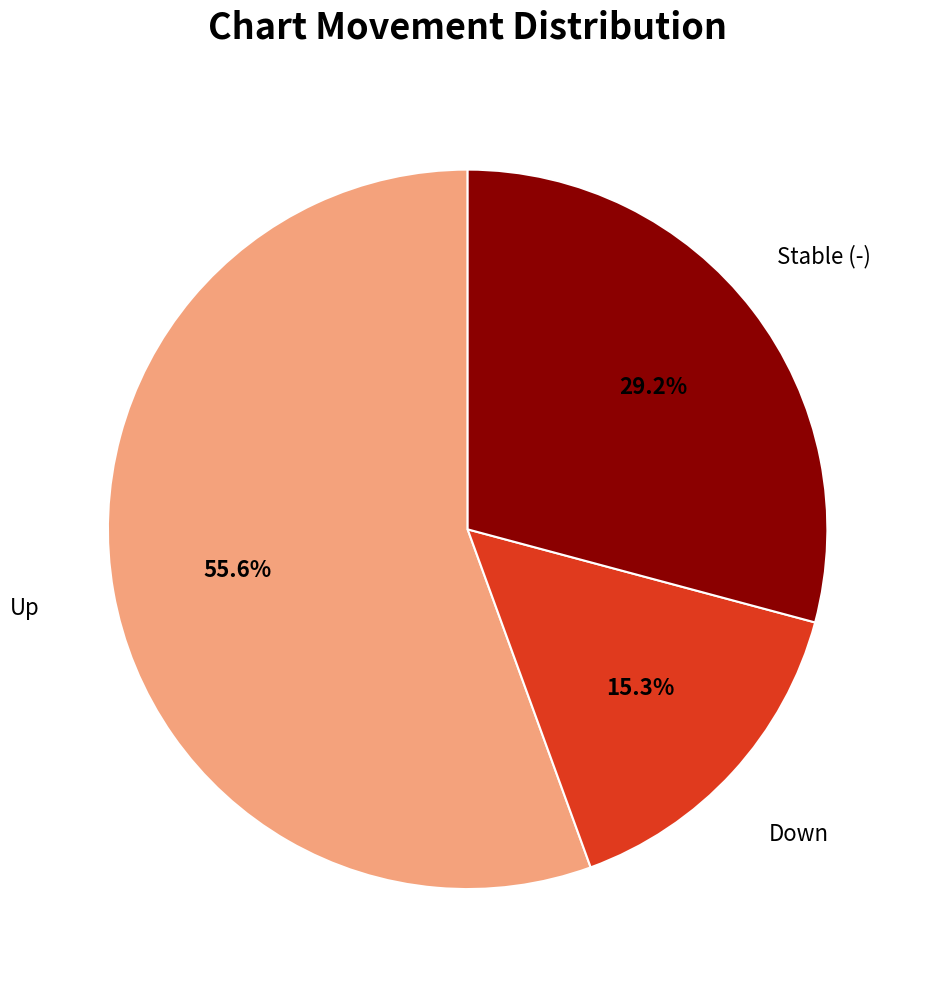

Count the number of slices in the pie.

3